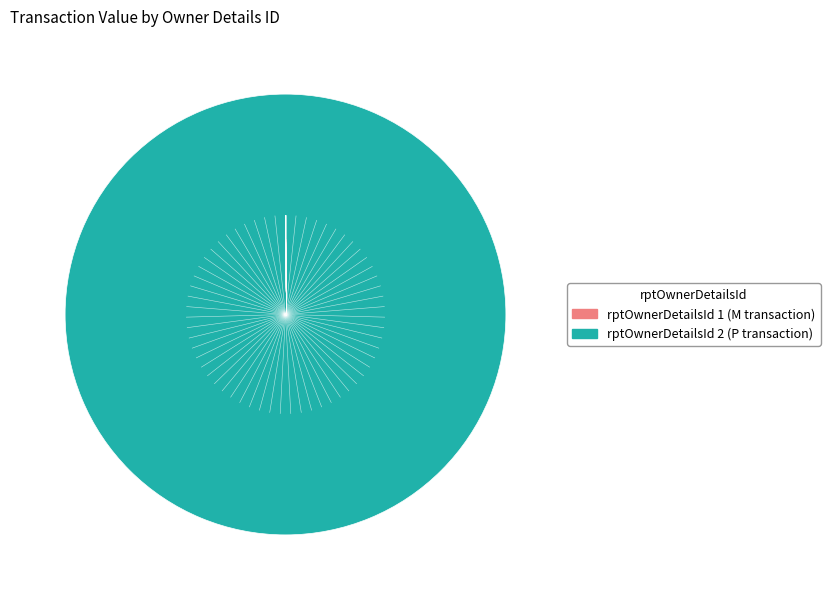

Does any single category account for the majority?

Yes